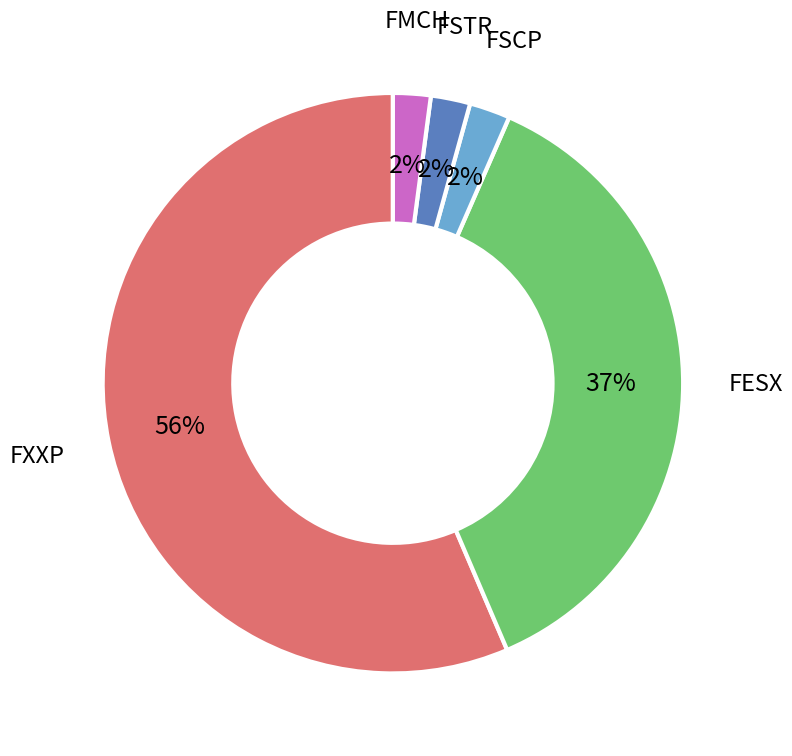

What percentage is the FSCP slice, to the nearest percent?

2%